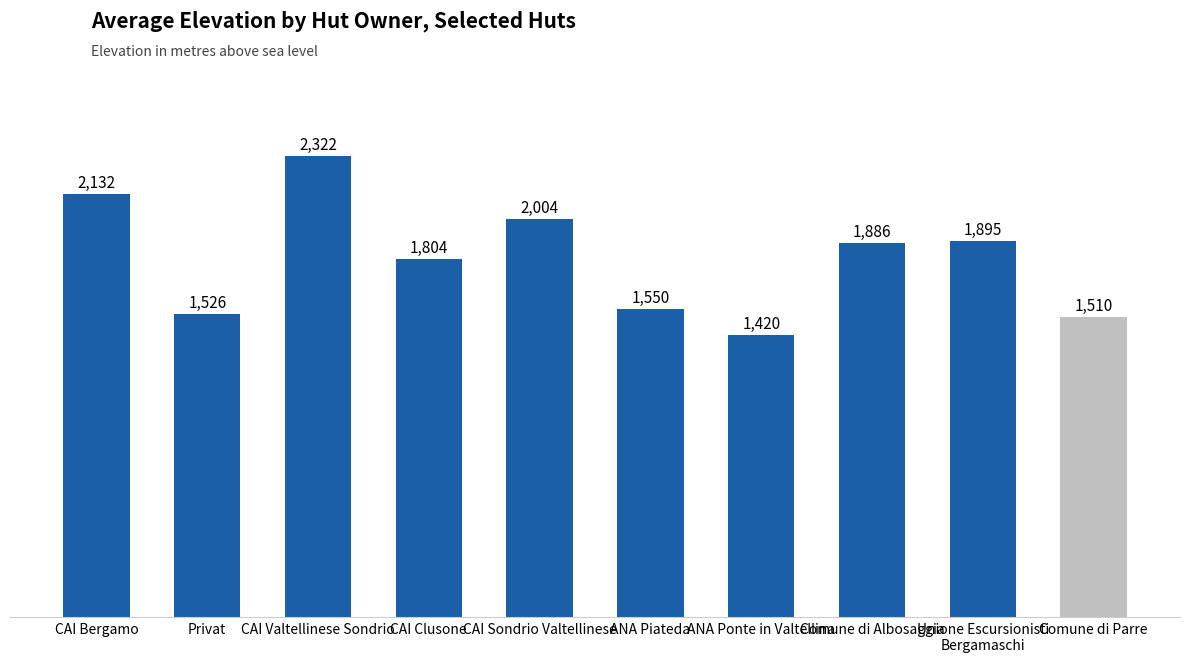

What is the minimum value shown in the chart?

1420